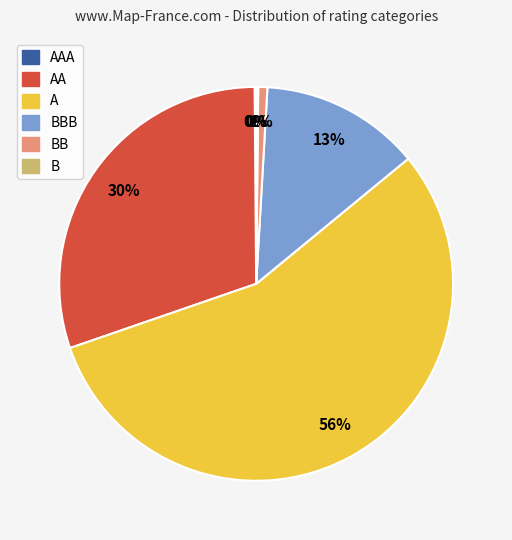

What is the majority slice?

A